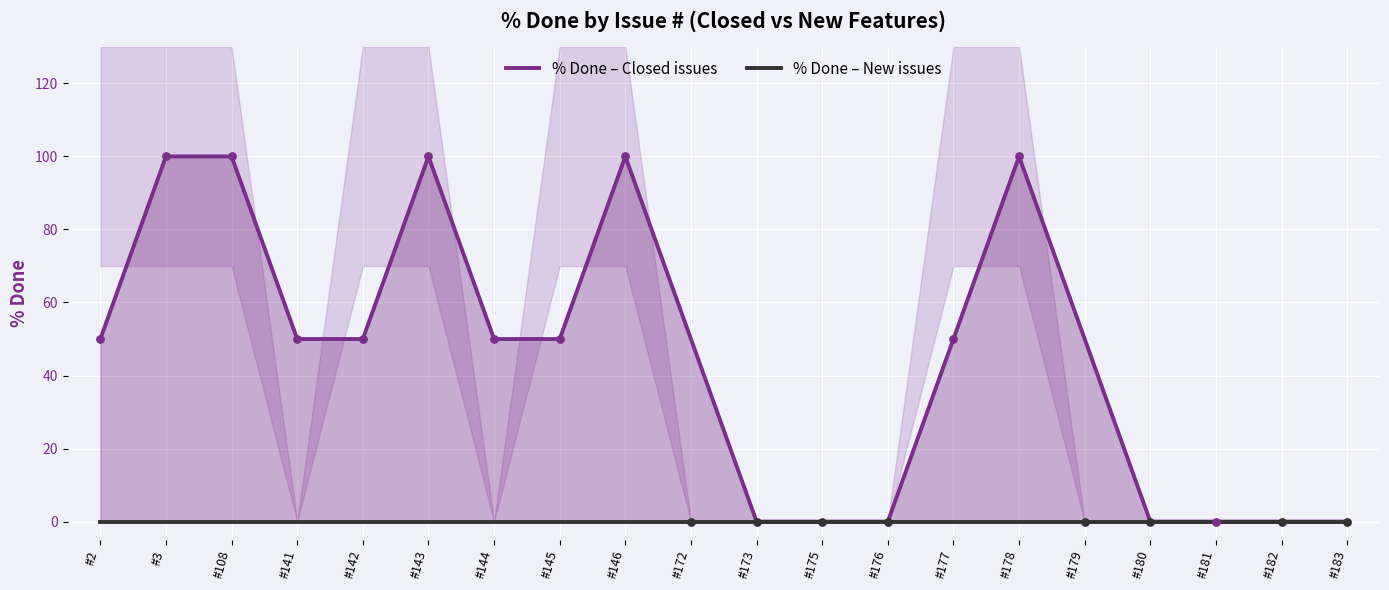

Which series reaches the maximum Y coordinate?

% Done – Closed issues